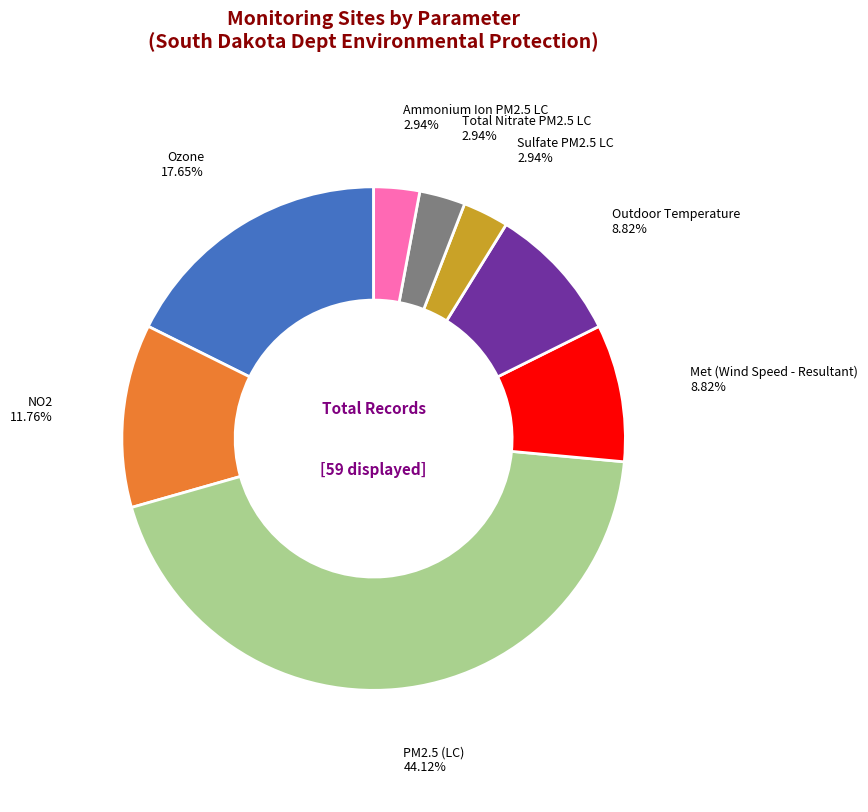

Does any single category account for the majority?

No